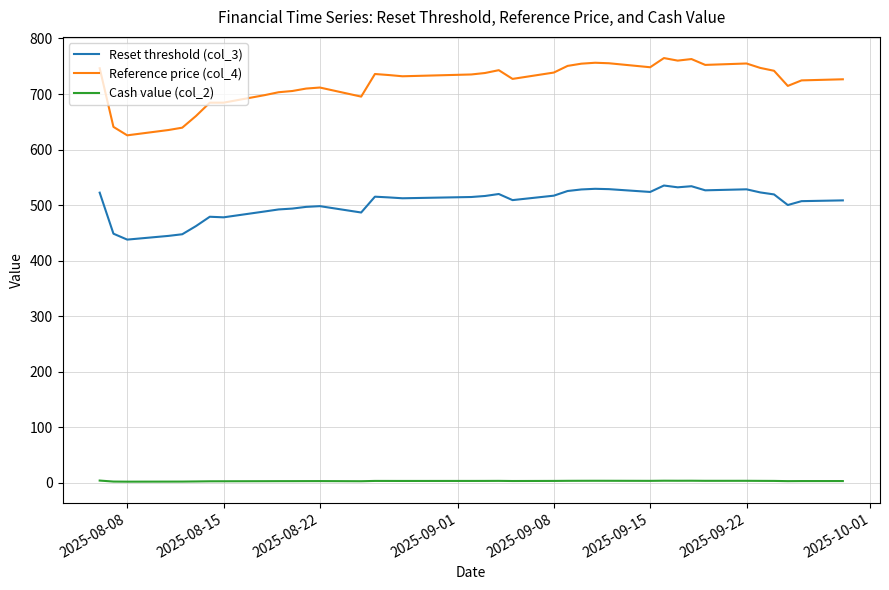

What is the greatest value displayed?

764.7